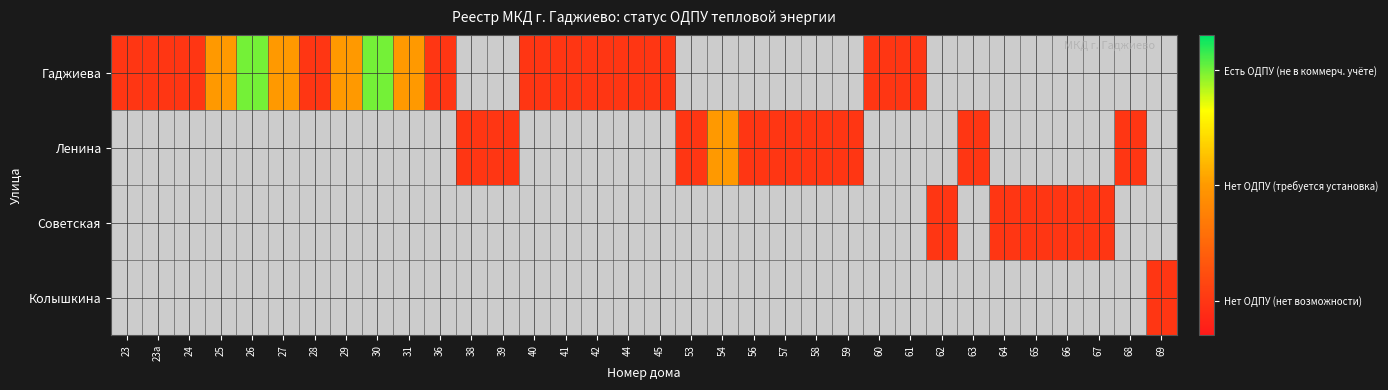

Rank the series at 57 from highest to lowest value.

Гаджиева, Ленина, Советская, Колышкина